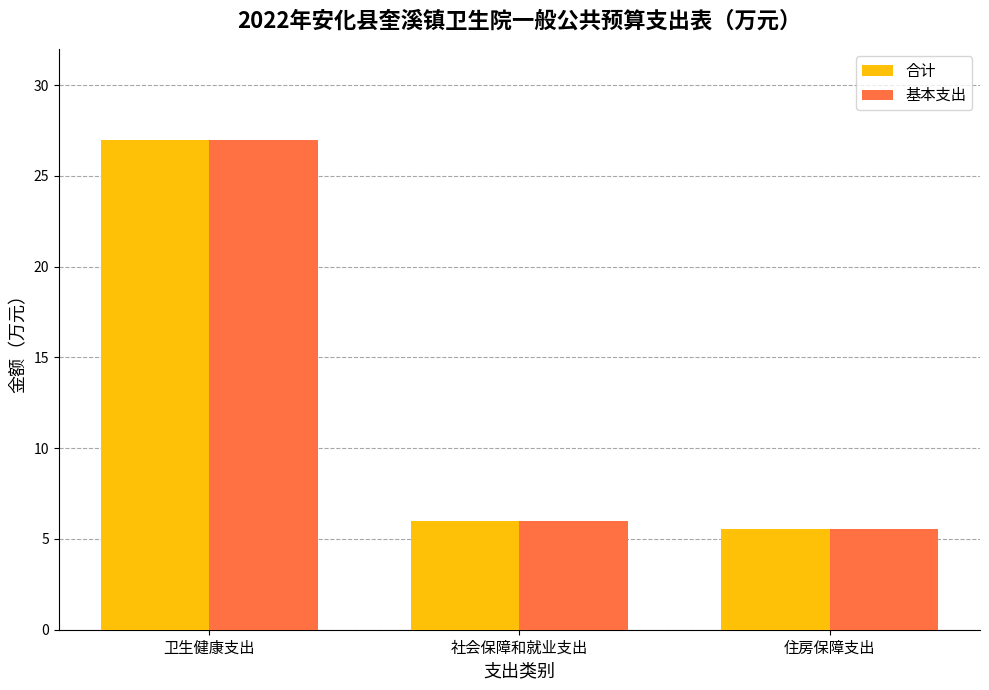

Is the value of 合计 at 社会保障和就业支出 greater than the value of 基本支出 at 卫生健康支出?

No